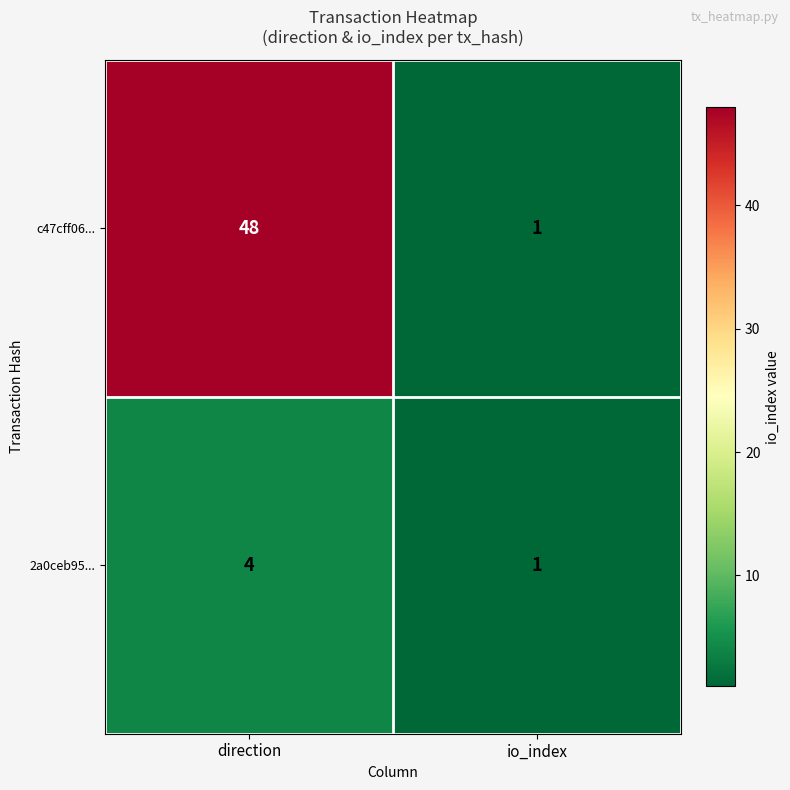

At which category does the chart reach its peak across all series?

direction